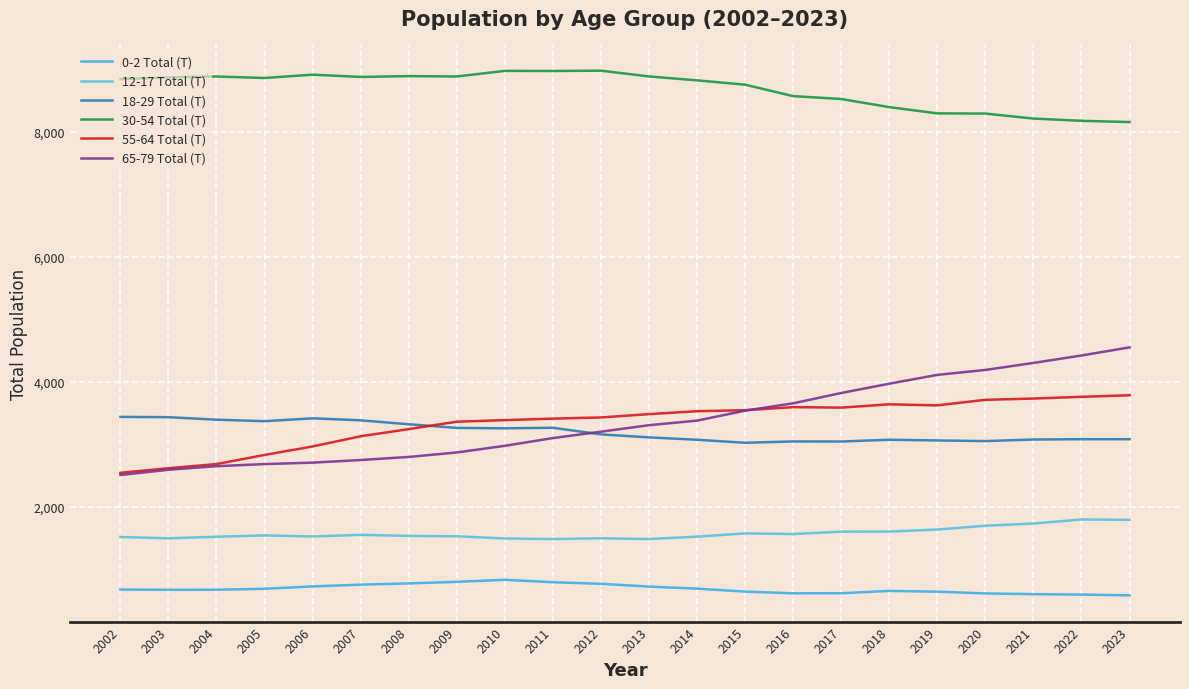

Is it true that 12-17 Total (T) equals 2359 at 2015?

False